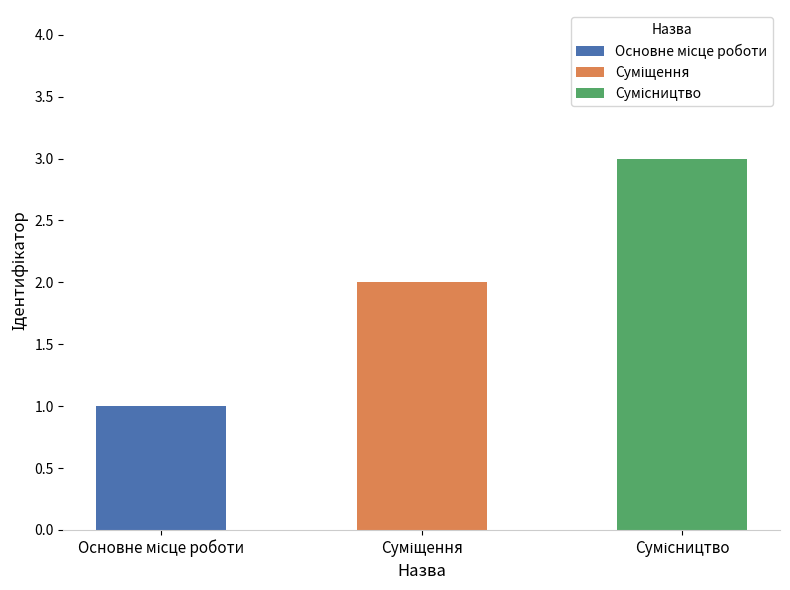

List the labels in order of value, largest first.

Сумісництво, Суміщення, Основне місце роботи